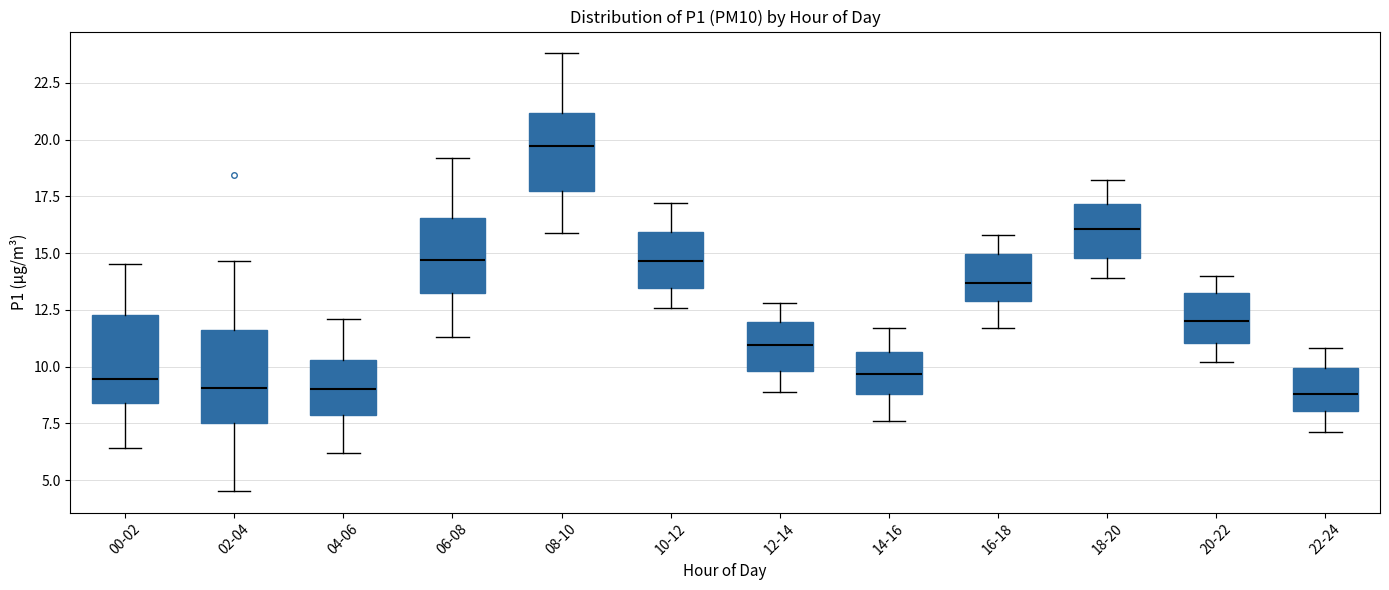

Reading left to right, transcribe this box plot: for each box, give where its median line is, the range the box spans, and where its two whiskers end, as read against the y-axis. The values are not printed on the chart, so give them approximately, as read against the axis.

00-02: median 9.5, box 8.5 to 12.5, whiskers 6.5 to 14.5
02-04: median 9.0, box 7.5 to 11.5, whiskers 4.5 to 14.5
04-06: median 9.0, box 8.0 to 10.5, whiskers 6.0 to 12.0
06-08: median 14.5, box 13.5 to 16.5, whiskers 11.5 to 19.0
08-10: median 19.5, box 17.5 to 21.0, whiskers 16.0 to 24.0
10-12: median 14.5, box 13.5 to 16.0, whiskers 12.5 to 17.0
12-14: median 11.0, box 10.0 to 12.0, whiskers 9.0 to 13.0
14-16: median 9.5, box 9.0 to 10.5, whiskers 7.5 to 11.5
16-18: median 13.5, box 13.0 to 15.0, whiskers 11.5 to 16.0
18-20: median 16.0, box 15.0 to 17.0, whiskers 14.0 to 18.0
20-22: median 12.0, box 11.0 to 13.0, whiskers 10.0 to 14.0
22-24: median 9.0, box 8.0 to 10.0, whiskers 7.0 to 11.0